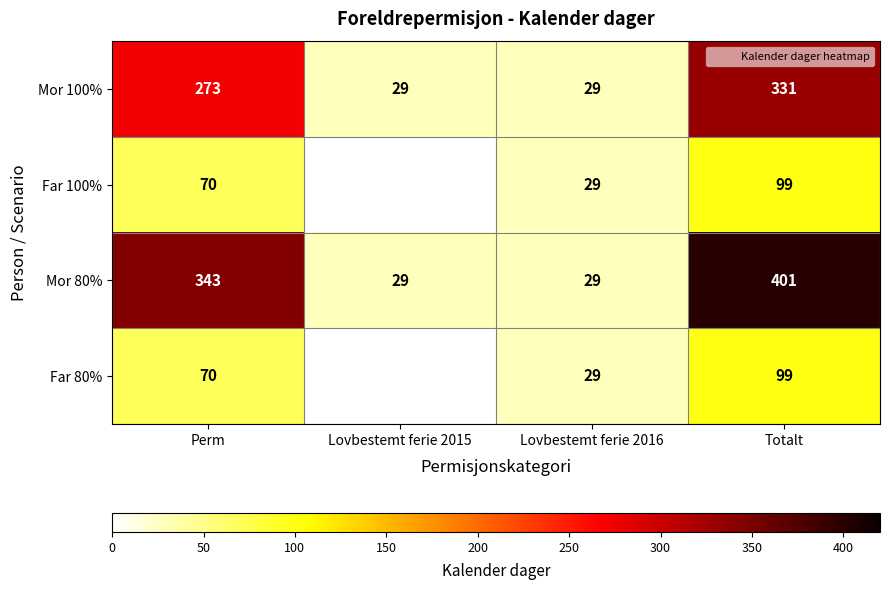

What is the maximum value for Far 100%?

99.0